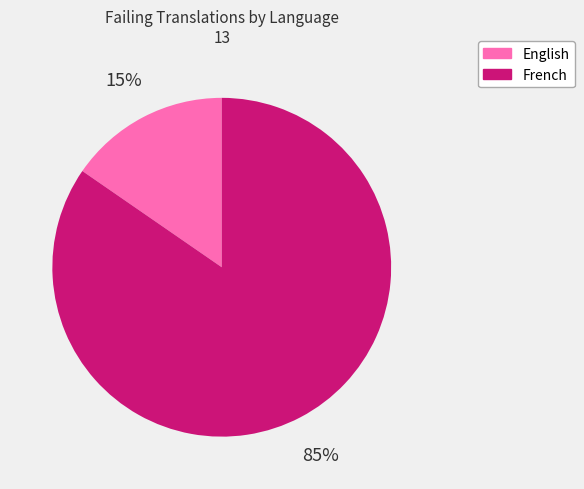

To the nearest percent, what portion does French represent?

85%